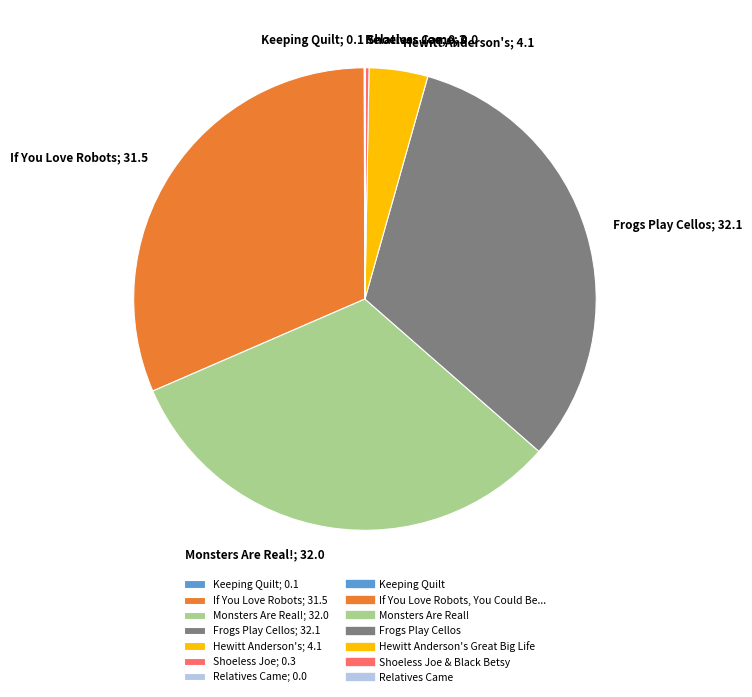

Is it true that Frogs Play Cellos; 32.1 is 38% of the pie?

False